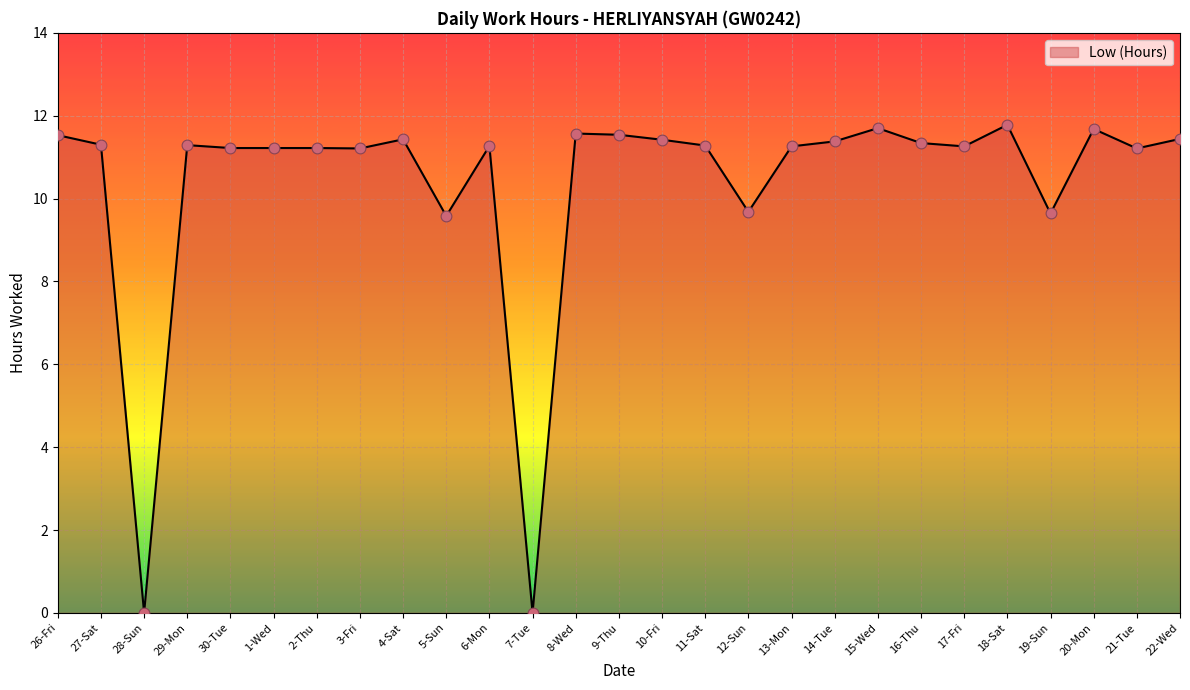

What is the change in value from 26-Fri to 6-Mon?

-0.3